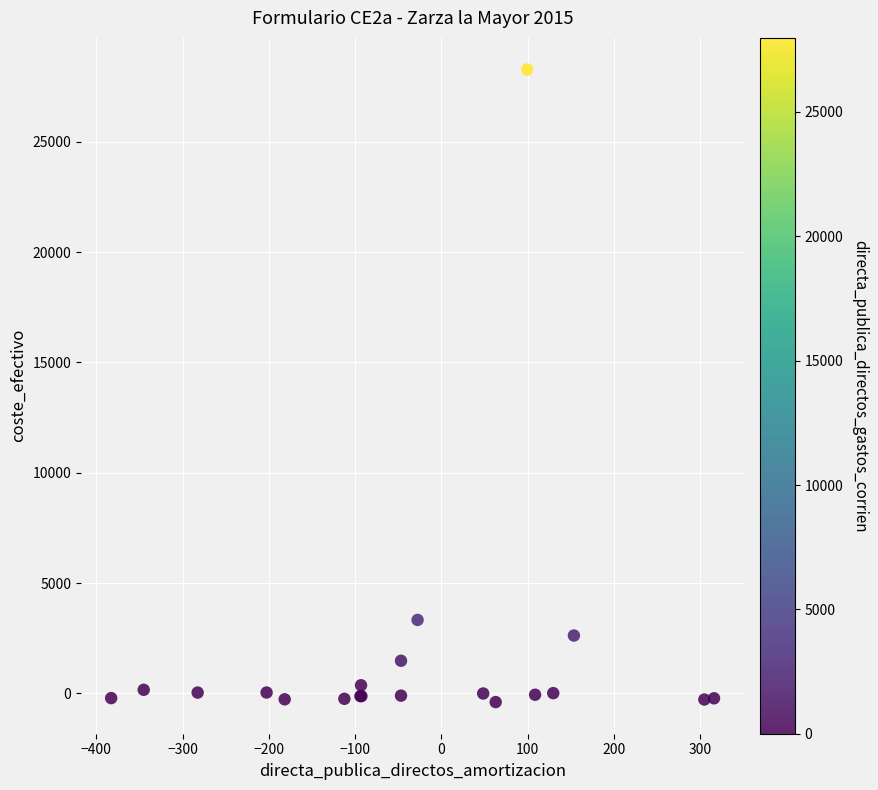

What Y value in the scatter plot is closest to 13939?

3331.0